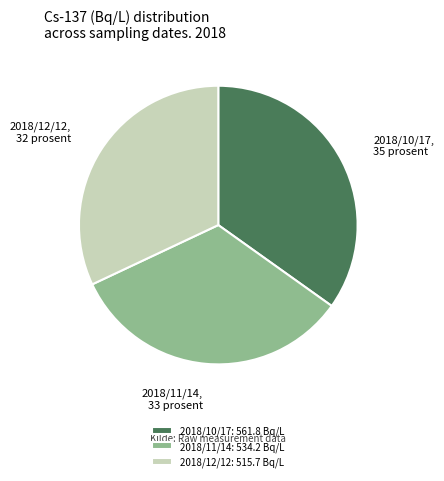

True or false: 2018/12/12 accounts for 32% of the total.

True